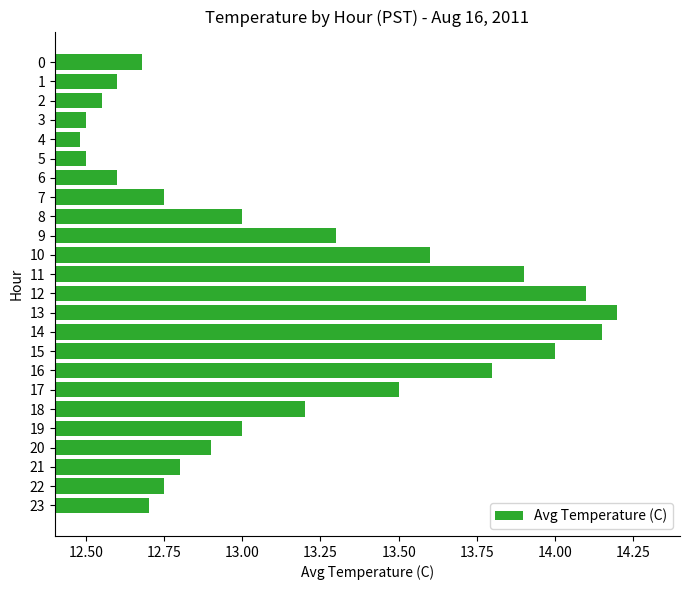

The chart shows a value of 12.6 at 6. True or false?

True